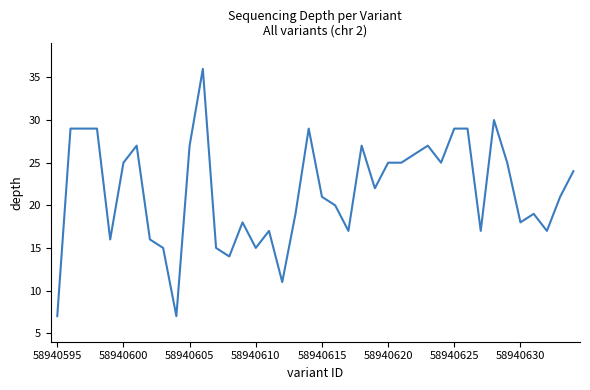

What is the smallest value displayed?

7